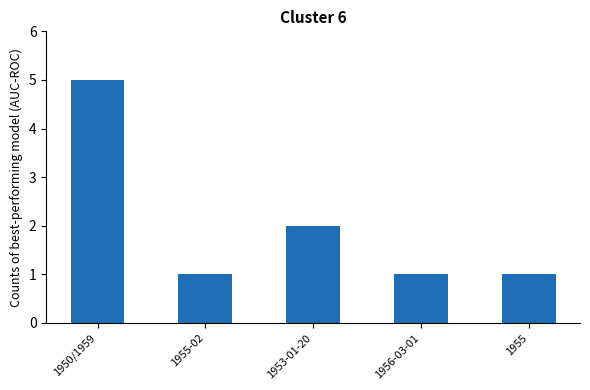

What is the average value?

2